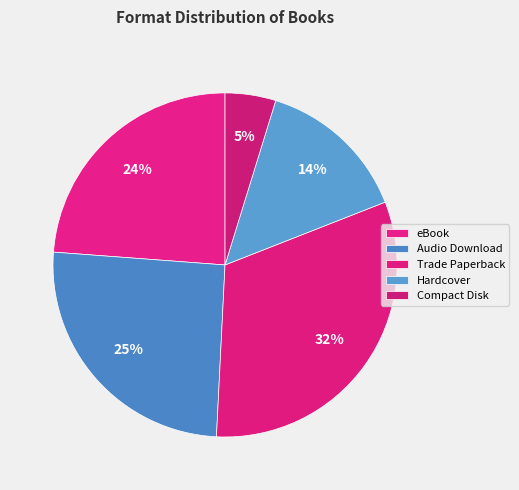

To the nearest percent, what portion does Trade Paperback represent?

32%